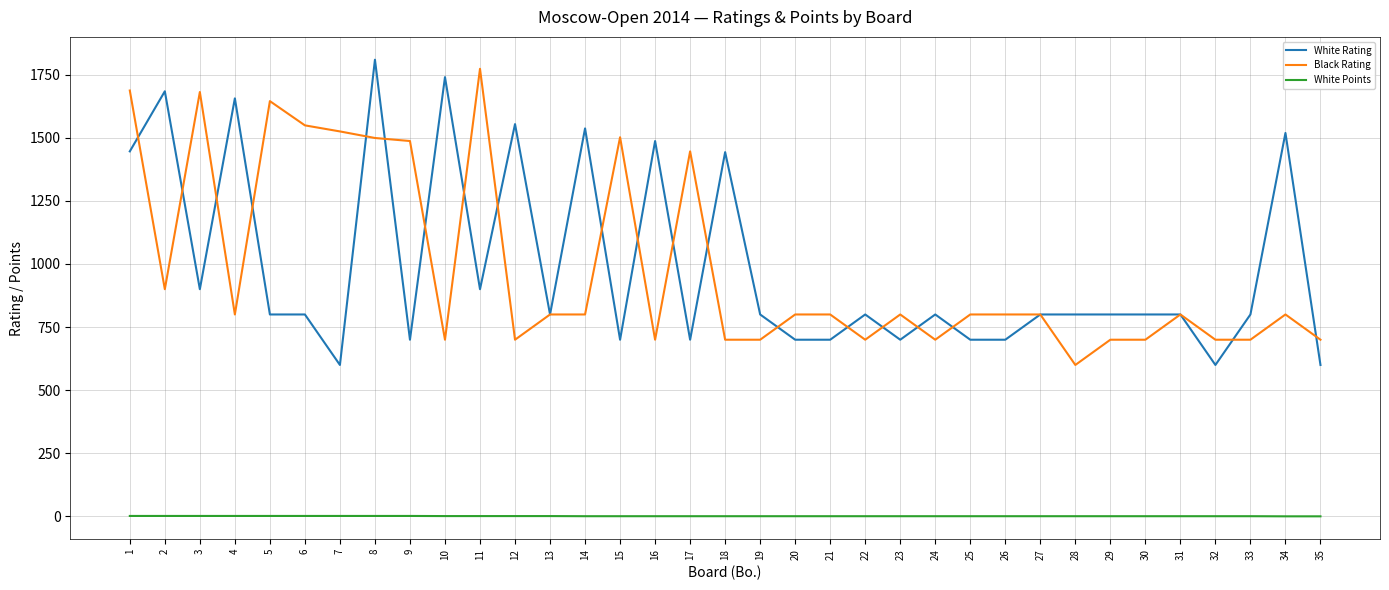

At which category is the sum across all series the highest?

8